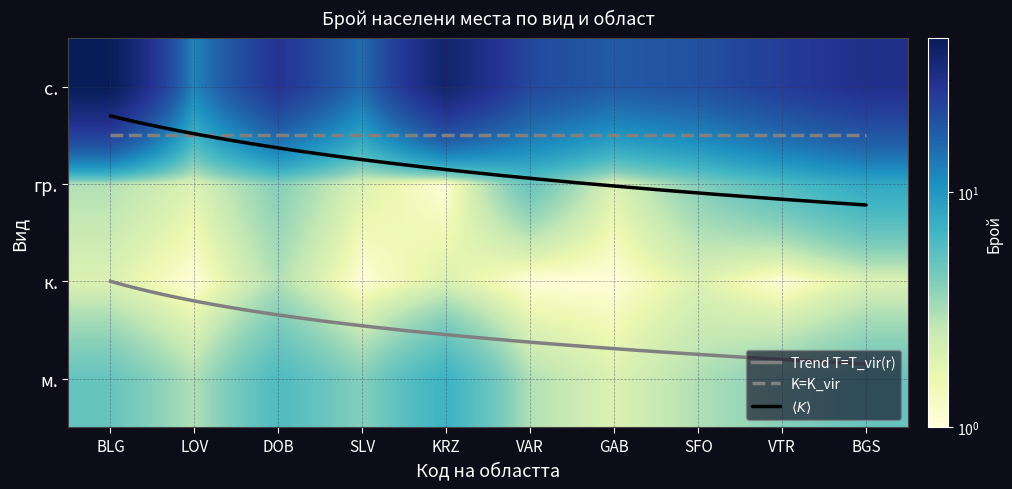

What is the sum of all гр. values?

37